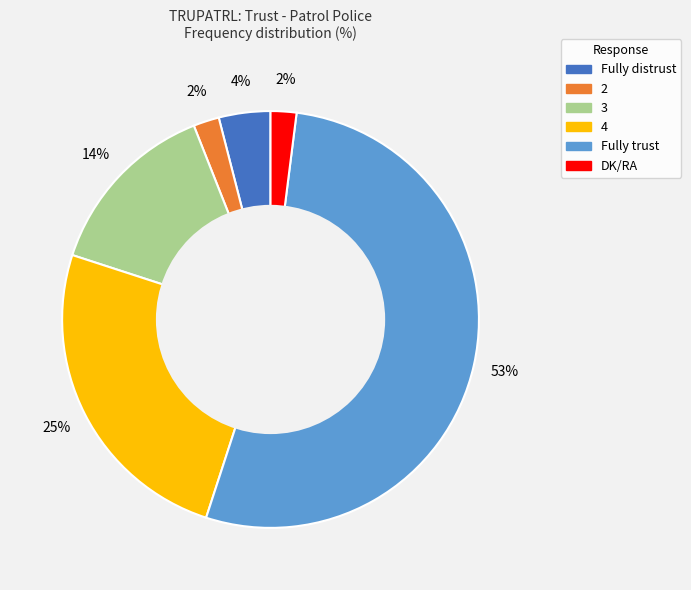

Which has a higher value, DK/RA or 3?

3